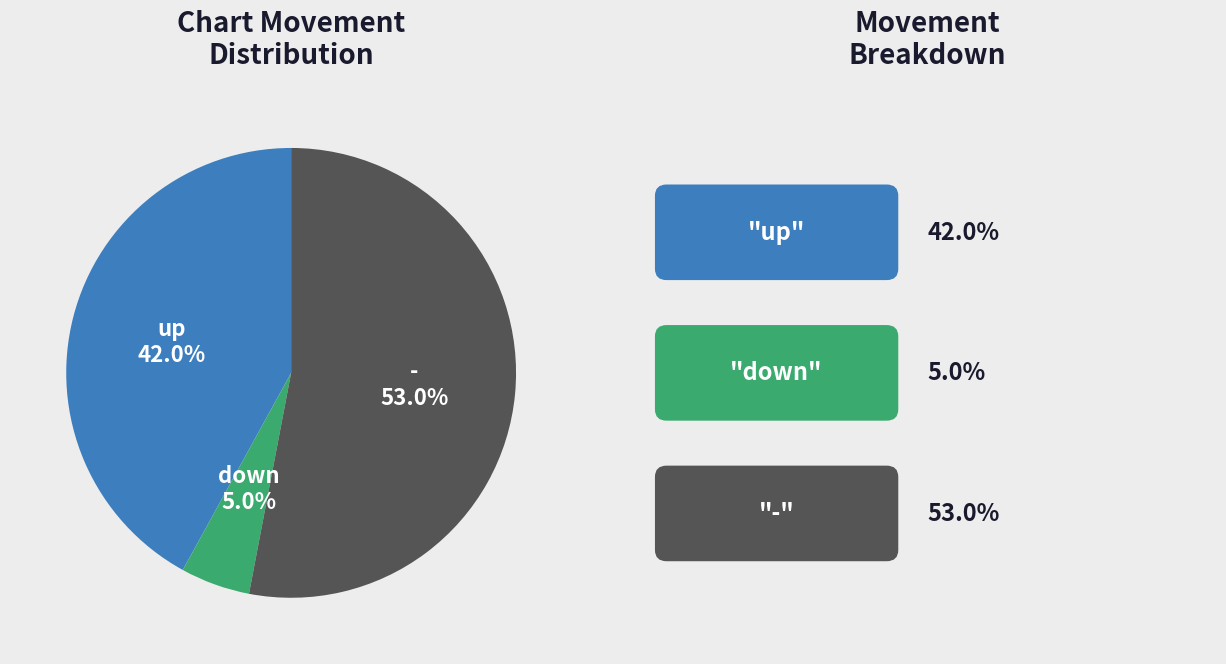

Which category has the smallest portion of the pie?

down